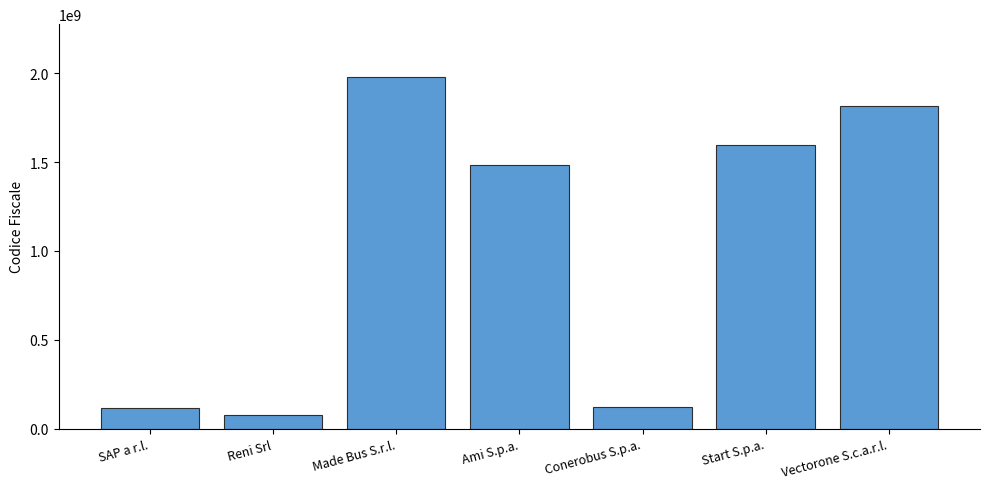

What is the sum of all values?

7197063019